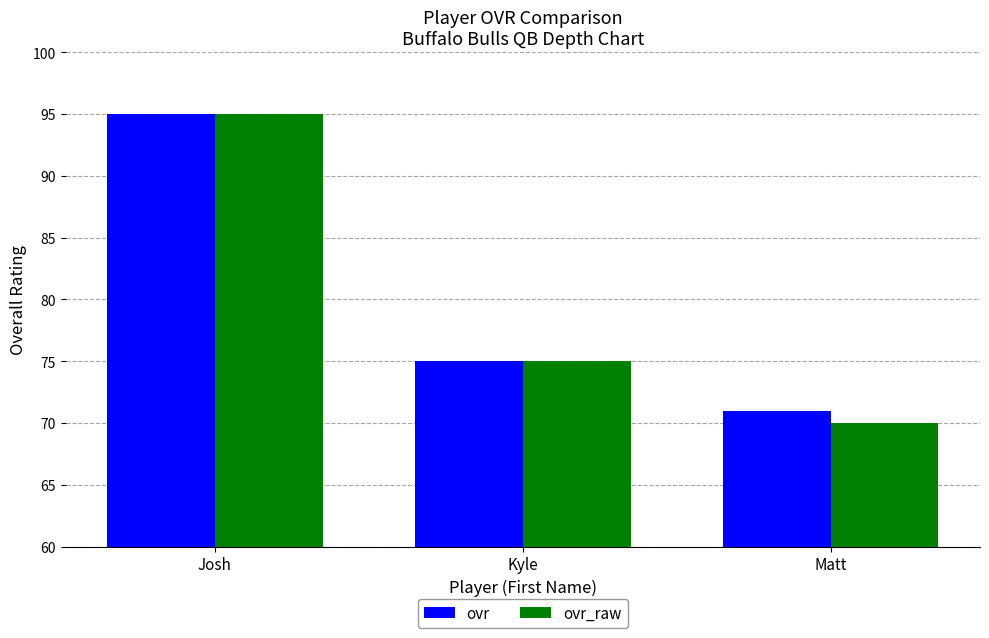

Which series has the largest range (max minus min)?

ovr_raw